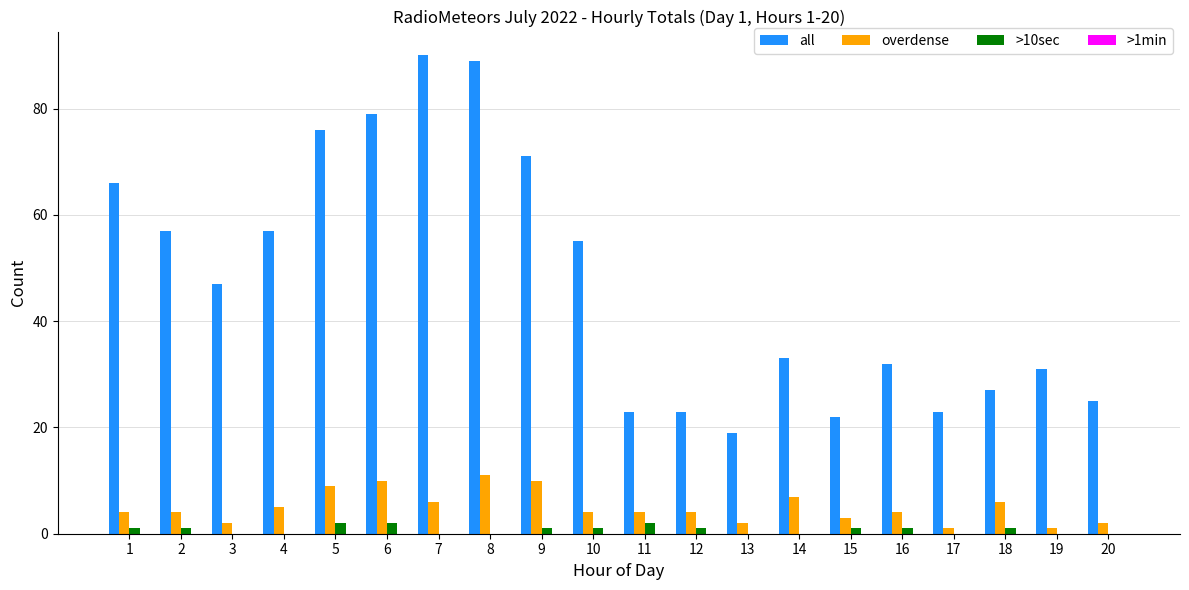

Is the value of overdense at 8 greater than the value of >10sec at 3?

Yes